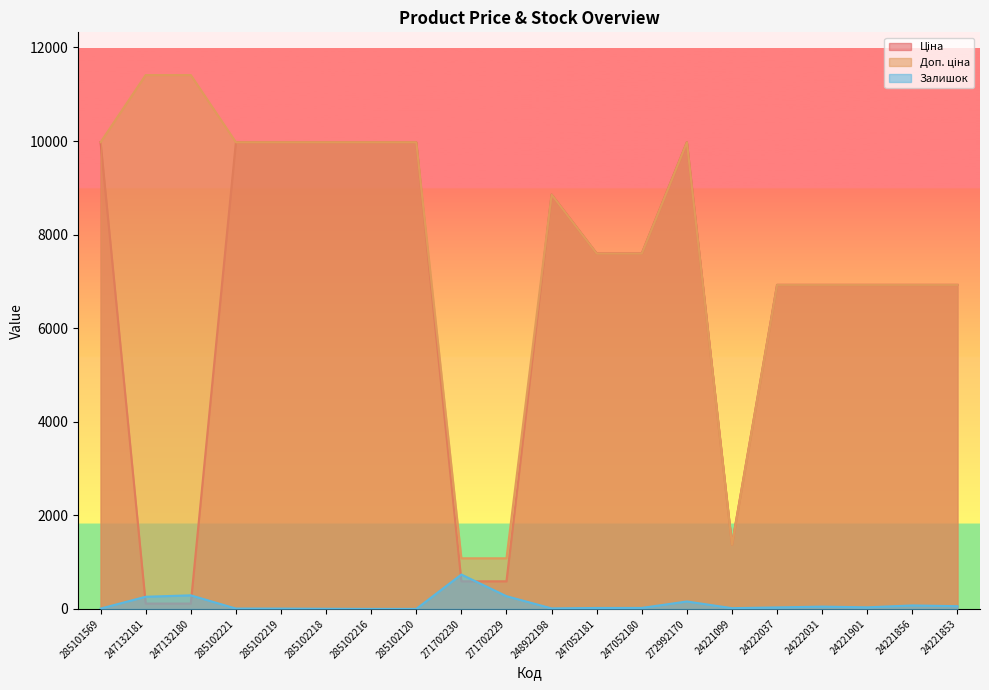

Between 285102219 and 271702229, which is larger?

285102219